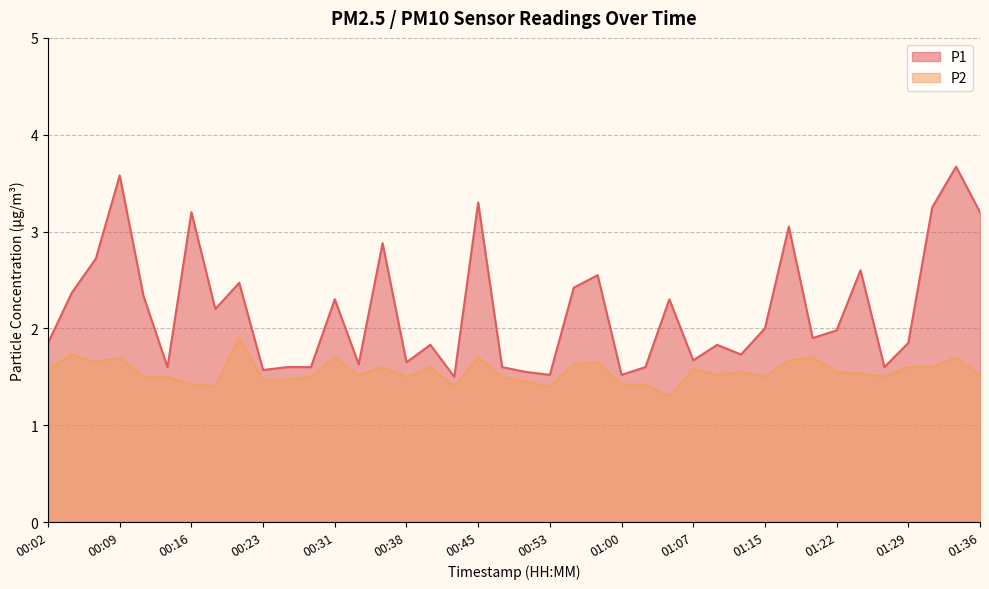

Rank the categories by P2 value from highest to lowest.

00:21, 00:04, 00:09, 00:31, 00:45, 01:19, 01:34, 01:17, 00:06, 00:57, 00:55, 00:36, 00:40, 01:29, 01:32, 00:02, 01:07, 01:12, 01:22, 01:24, 00:33, 01:10, 01:36, 00:11, 00:14, 00:28, 00:38, 00:48, 01:15, 01:27, 00:23, 00:26, 00:50, 00:16, 01:00, 01:02, 00:19, 00:43, 00:53, 01:05